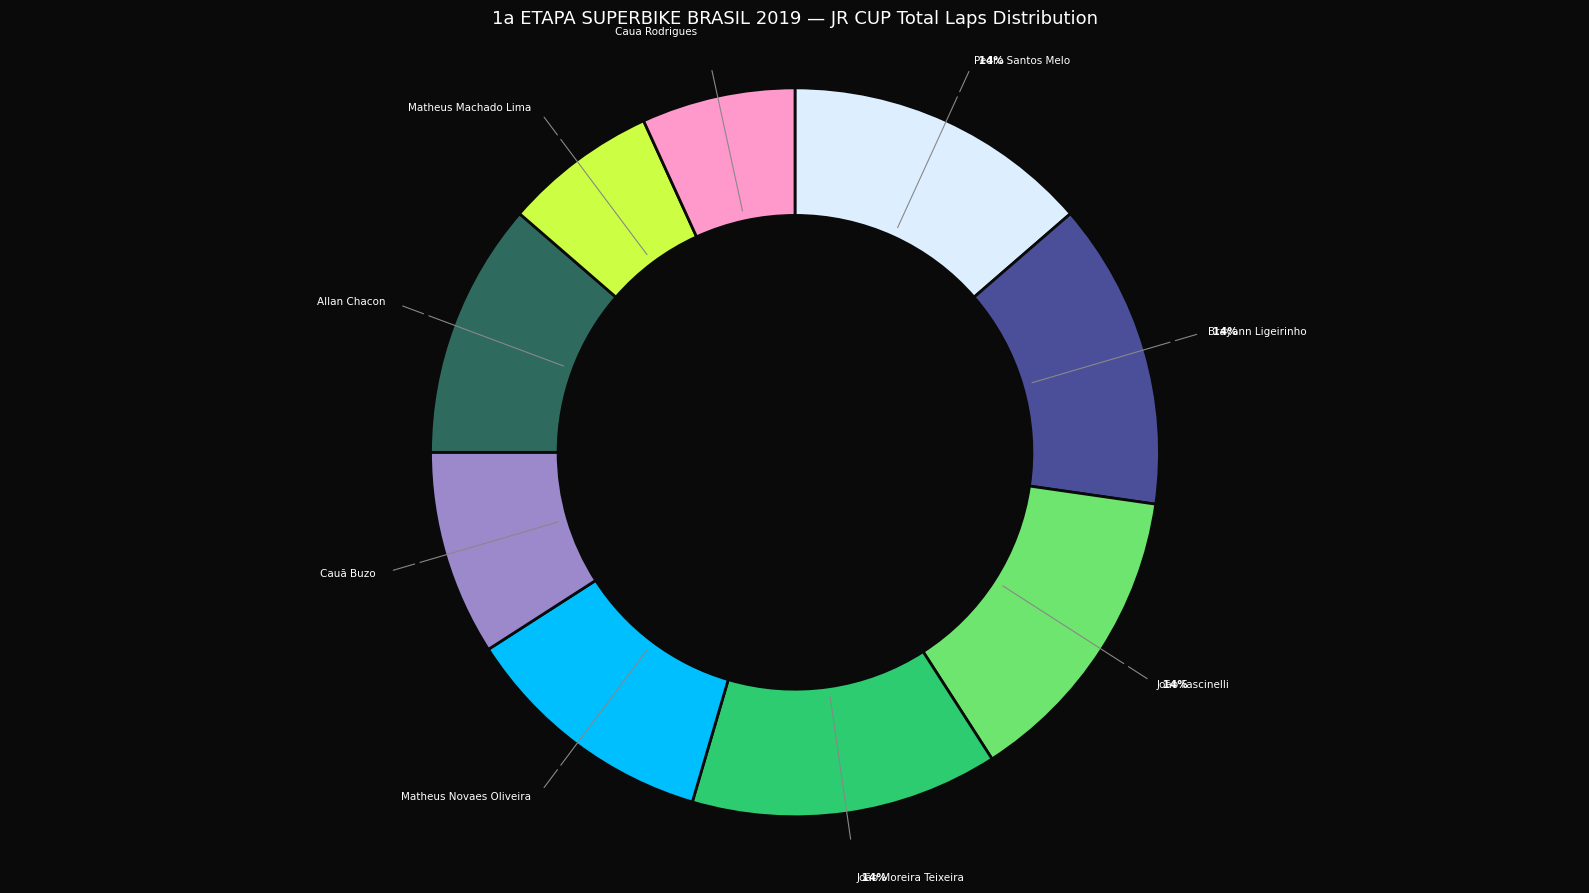

Is there any slice that represents more than half of the pie?

No